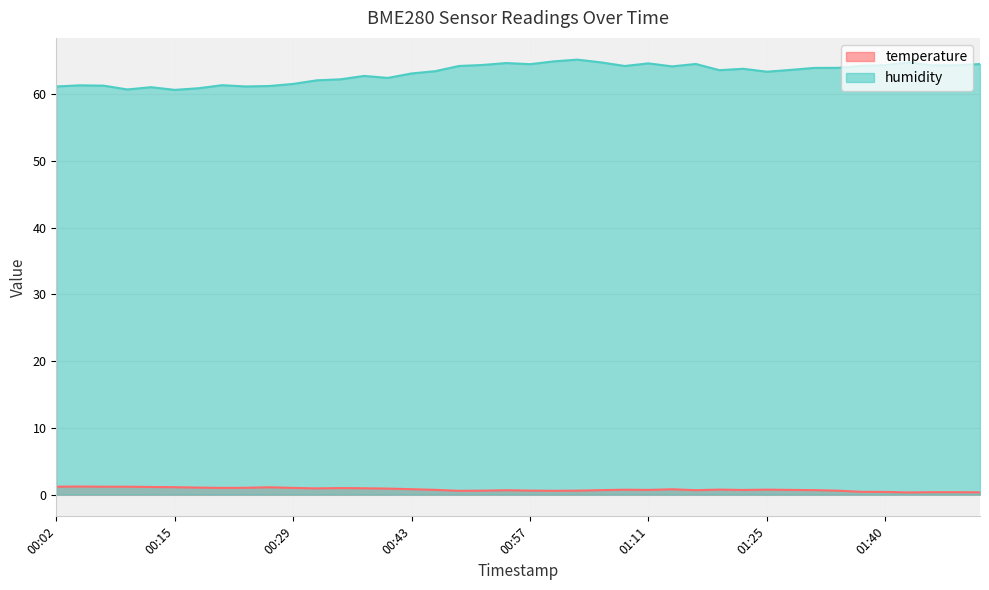

Does the chart display data point markers on the line(s)?

No